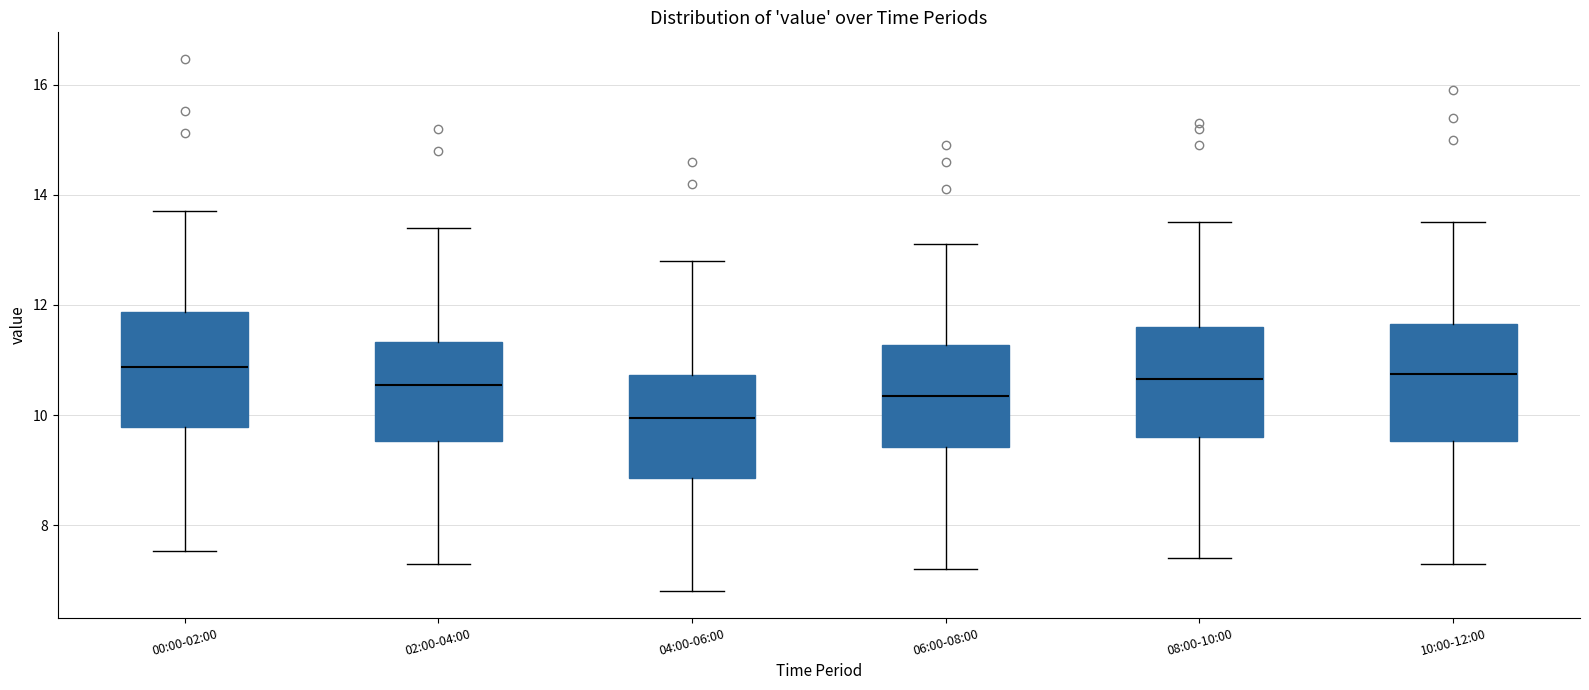

Which box has the lowest median line?

04:00-06:00